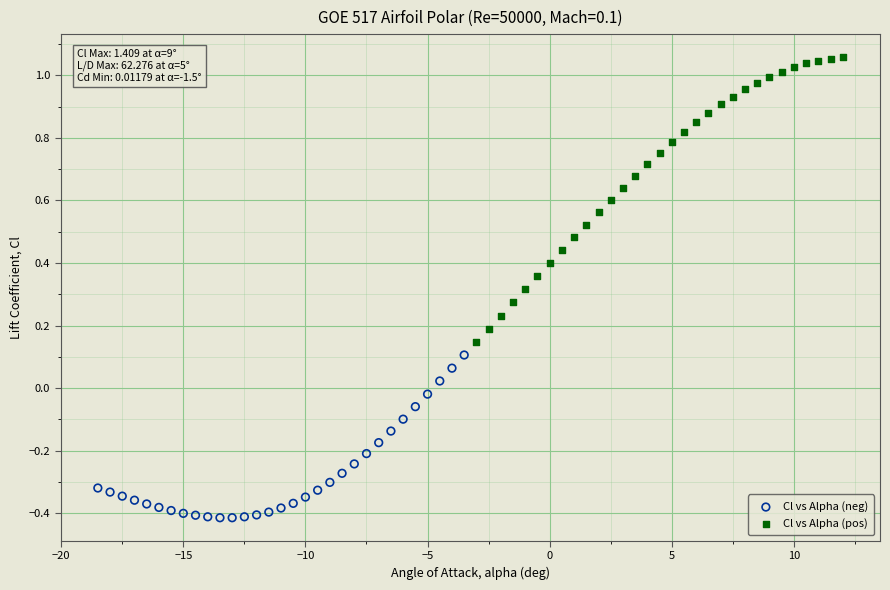

Which series contains the lowest Y value?

Cl vs Alpha (neg)